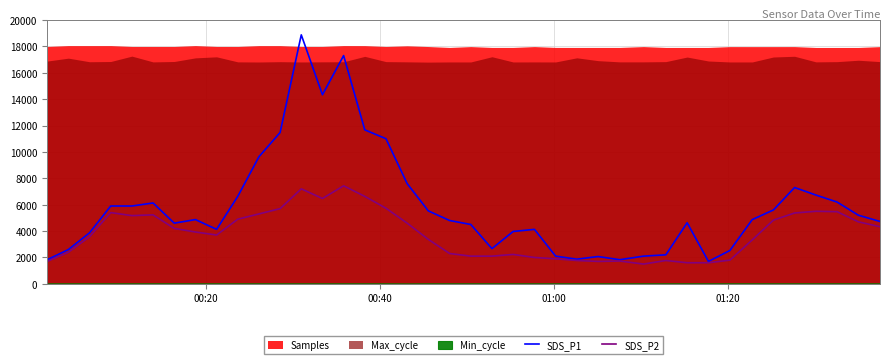

What is the highest value of the SDS_P2 series?

7430